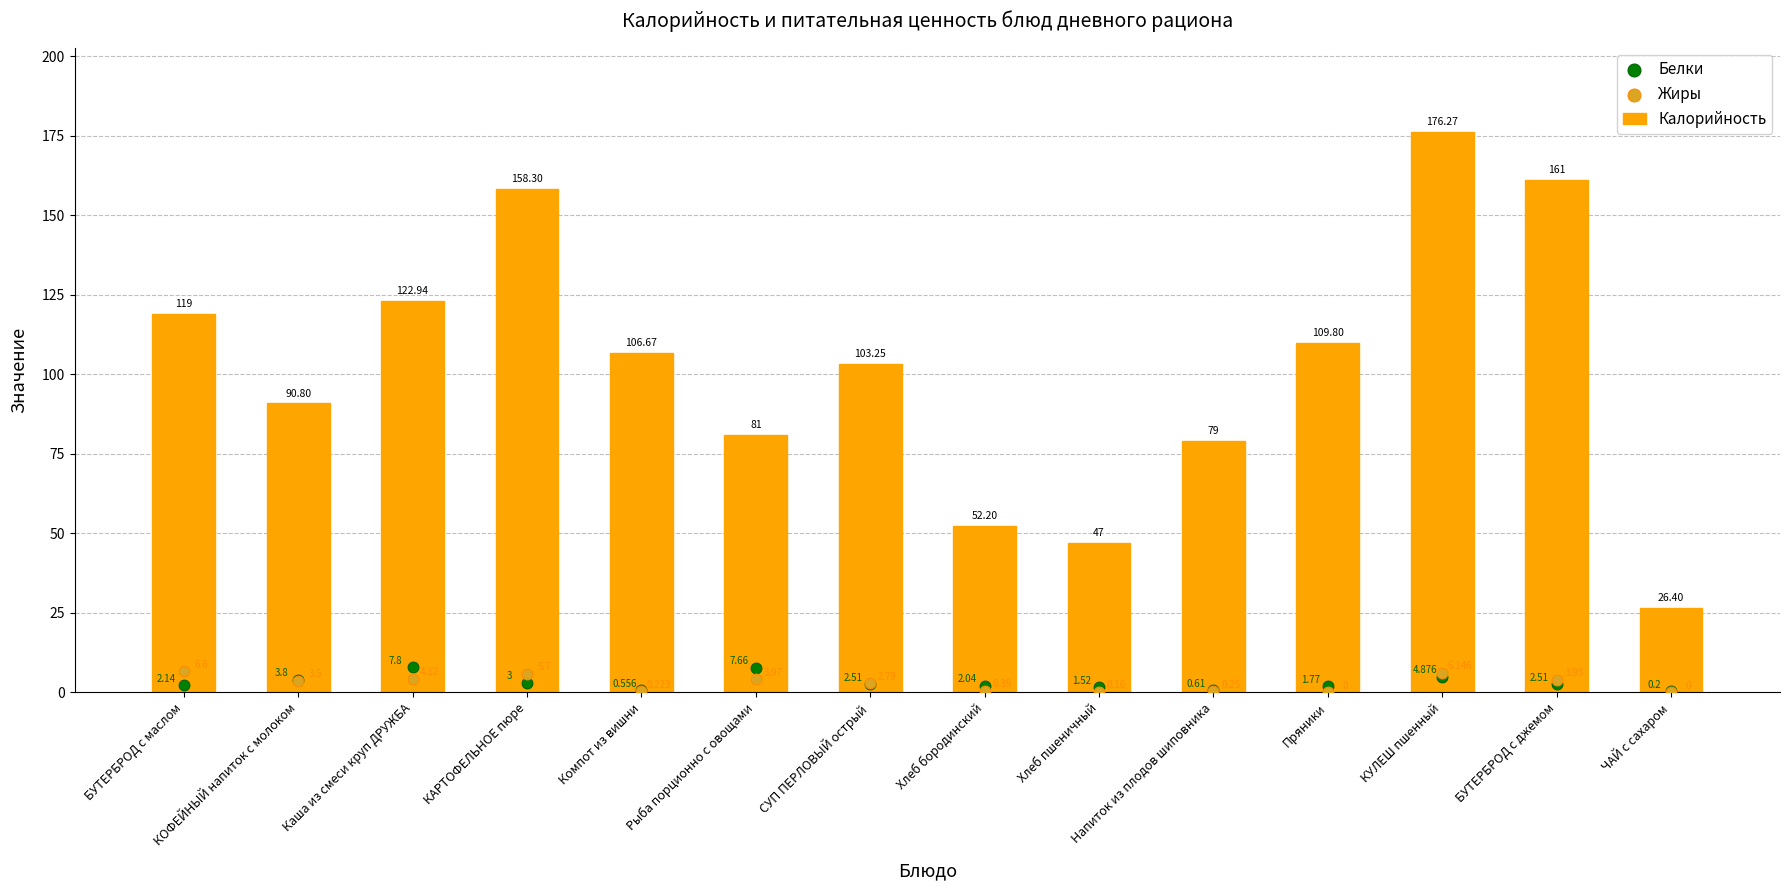

Which series has the largest total across all categories?

Калорийность